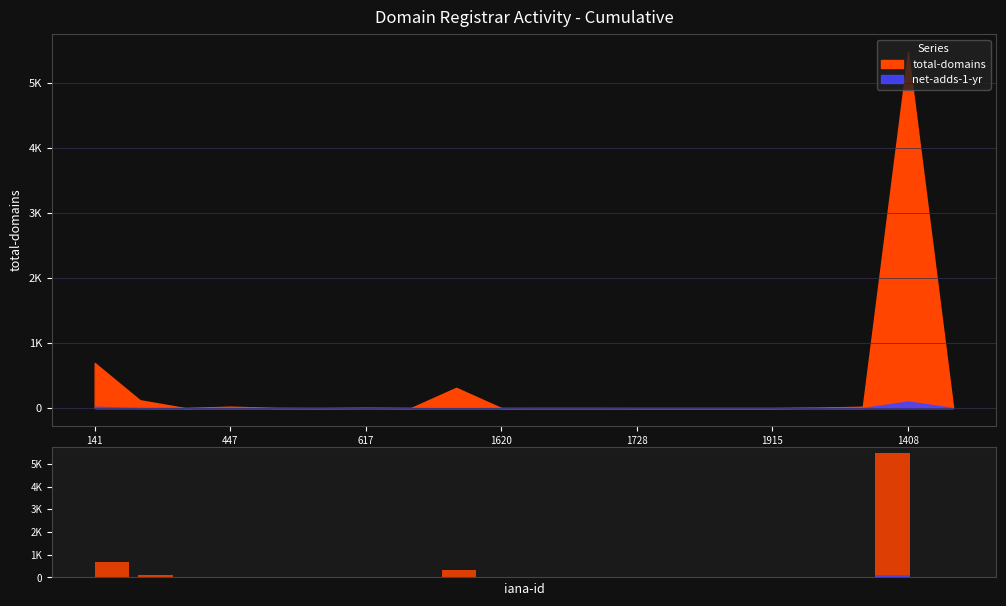

List the series in order of their peak value, lowest first.

net-adds-1-yr, total-domains